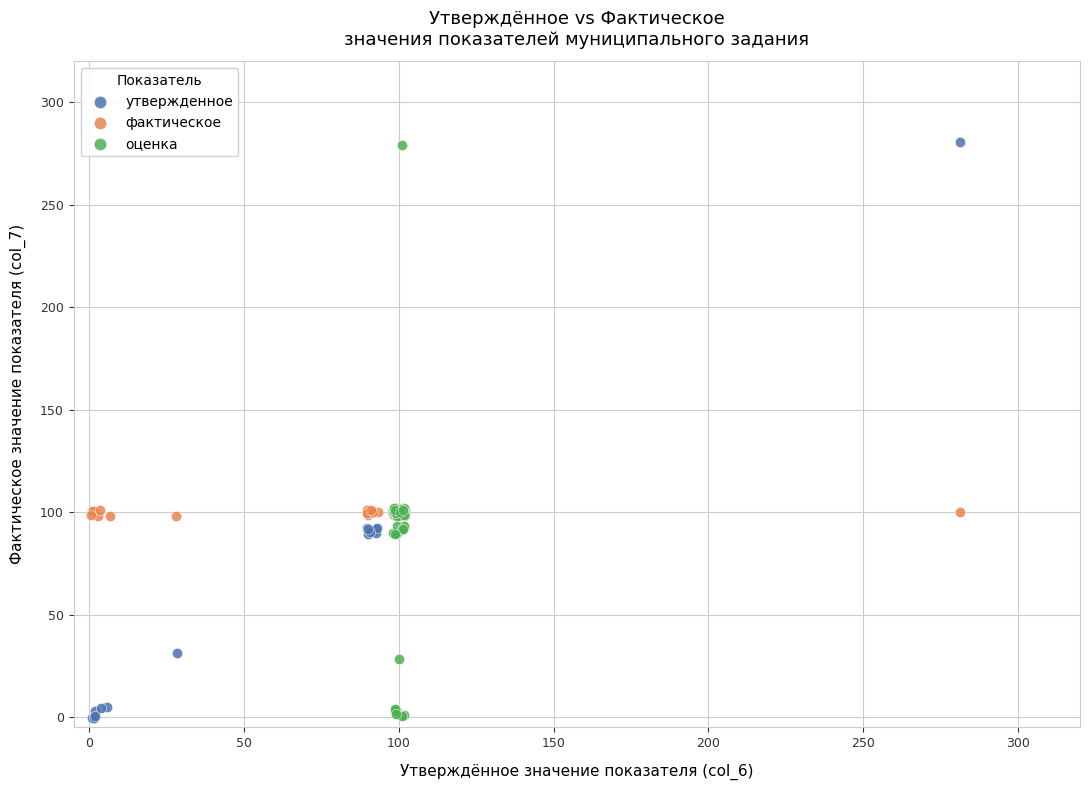

Which series has the widest spread of Y values?

утвержденное